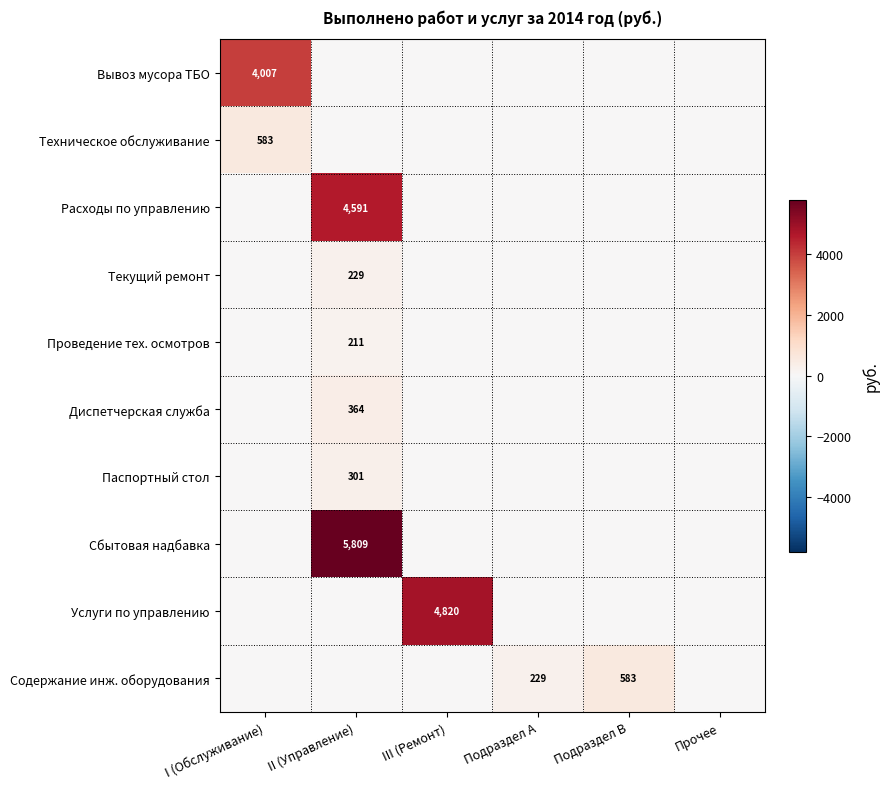

Between II (Управление) and Подраздел A, which is larger?

II (Управление)